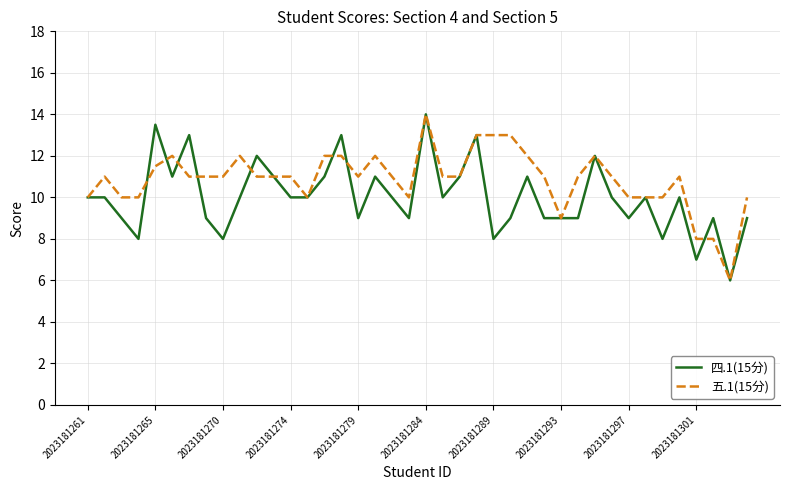

What is the smallest value displayed?

6.0